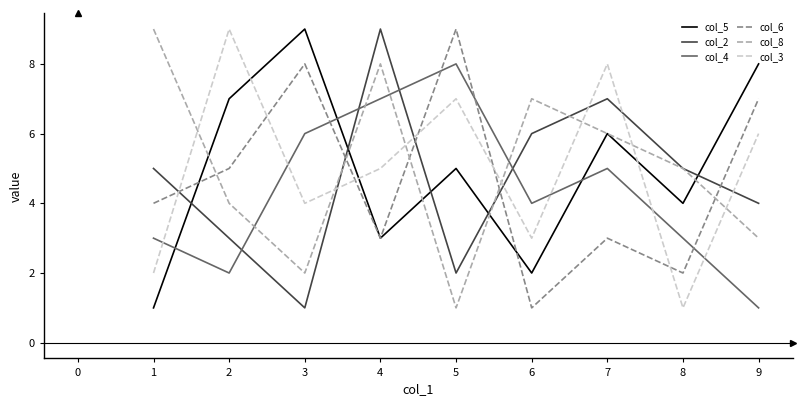

Reading right to left, what are all the values shown in this chart?

col_5: 8	4	6	2	5	3	9	7	1
col_2: 4	5	7	6	2	9	1	3	5
col_4: 1	3	5	4	8	7	6	2	3
col_6: 7	2	3	1	9	3	8	5	4
col_8: 3	5	6	7	1	8	2	4	9
col_3: 6	1	8	3	7	5	4	9	2